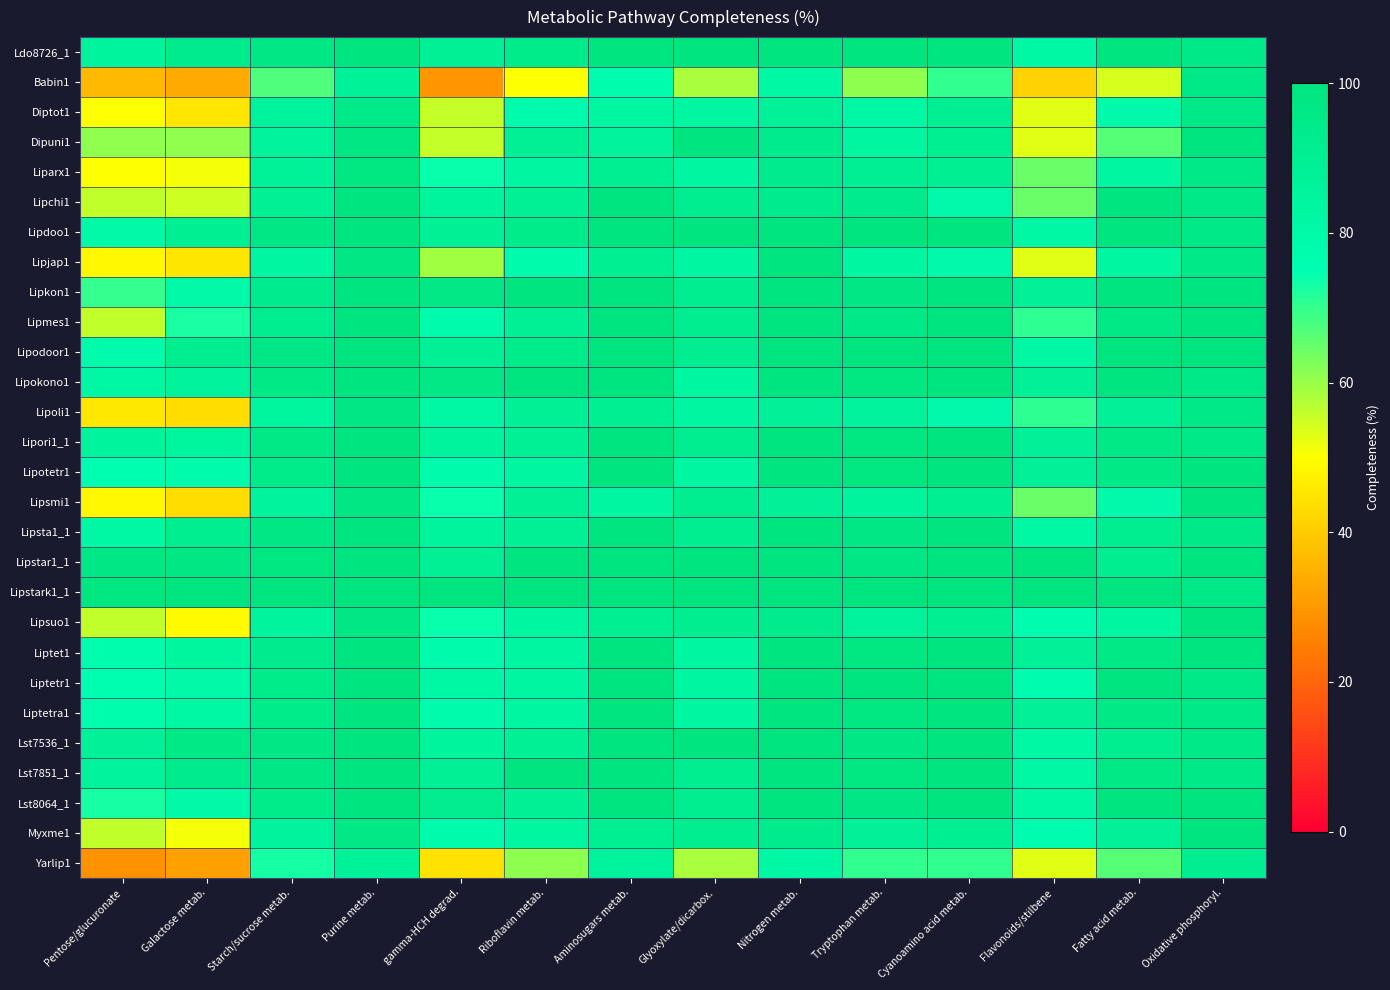

Reading left to right, list all the values displayed in this chart.

Ldo8726_1: Pentose/glucuronate=84.8	Galactose metab.=94.1	Starch/sucrose metab.=96.8	Purine metab.=100.0	gamma-HCH degrad.=88.9	Riboflavin metab.=94.4	Aminosugars metab.=100.0	Glyoxylate/dicarbox.=100.0	Nitrogen metab.=100.0	Tryptophan metab.=100.0	Cyanoamino acid metab.=100.0	Flavonoids/stilbene=82.3	Fatty acid metab.=100.0	Oxidative phosphoryl.=95.7
Babin1: Pentose/glucuronate=36.4	Galactose metab.=33.3	Starch/sucrose metab.=67.5	Purine metab.=87.0	gamma-HCH degrad.=29.6	Riboflavin metab.=50.0	Aminosugars metab.=76.7	Glyoxylate/dicarbox.=58.3	Nitrogen metab.=81.2	Tryptophan metab.=61.2	Cyanoamino acid metab.=70.0	Flavonoids/stilbene=41.2	Fatty acid metab.=54.2	Oxidative phosphoryl.=95.7
Diptot1: Pentose/glucuronate=50.0	Galactose metab.=45.1	Starch/sucrose metab.=85.7	Purine metab.=94.7	gamma-HCH degrad.=55.6	Riboflavin metab.=77.8	Aminosugars metab.=83.3	Glyoxylate/dicarbox.=83.3	Nitrogen metab.=87.5	Tryptophan metab.=82.1	Cyanoamino acid metab.=90.0	Flavonoids/stilbene=52.9	Fatty acid metab.=79.2	Oxidative phosphoryl.=95.7
Dipuni1: Pentose/glucuronate=60.6	Galactose metab.=60.8	Starch/sucrose metab.=86.5	Purine metab.=97.6	gamma-HCH degrad.=55.6	Riboflavin metab.=88.9	Aminosugars metab.=86.7	Glyoxylate/dicarbox.=100.0	Nitrogen metab.=93.8	Tryptophan metab.=83.6	Cyanoamino acid metab.=90.0	Flavonoids/stilbene=52.9	Fatty acid metab.=66.7	Oxidative phosphoryl.=100.0
Liparx1: Pentose/glucuronate=50.0	Galactose metab.=51.0	Starch/sucrose metab.=87.3	Purine metab.=98.8	gamma-HCH degrad.=74.1	Riboflavin metab.=83.3	Aminosugars metab.=90.0	Glyoxylate/dicarbox.=83.3	Nitrogen metab.=93.8	Tryptophan metab.=89.5	Cyanoamino acid metab.=90.0	Flavonoids/stilbene=64.7	Fatty acid metab.=83.3	Oxidative phosphoryl.=95.7
Lipchi1: Pentose/glucuronate=56.1	Galactose metab.=54.9	Starch/sucrose metab.=88.9	Purine metab.=99.4	gamma-HCH degrad.=85.2	Riboflavin metab.=88.9	Aminosugars metab.=100.0	Glyoxylate/dicarbox.=91.7	Nitrogen metab.=93.8	Tryptophan metab.=94.0	Cyanoamino acid metab.=80.0	Flavonoids/stilbene=64.7	Fatty acid metab.=100.0	Oxidative phosphoryl.=95.7
Lipdoo1: Pentose/glucuronate=80.3	Galactose metab.=90.2	Starch/sucrose metab.=96.8	Purine metab.=100.0	gamma-HCH degrad.=88.9	Riboflavin metab.=94.4	Aminosugars metab.=100.0	Glyoxylate/dicarbox.=100.0	Nitrogen metab.=100.0	Tryptophan metab.=100.0	Cyanoamino acid metab.=100.0	Flavonoids/stilbene=82.3	Fatty acid metab.=100.0	Oxidative phosphoryl.=95.7
Lipjap1: Pentose/glucuronate=48.5	Galactose metab.=45.1	Starch/sucrose metab.=83.3	Purine metab.=97.6	gamma-HCH degrad.=59.3	Riboflavin metab.=77.8	Aminosugars metab.=90.0	Glyoxylate/dicarbox.=83.3	Nitrogen metab.=100.0	Tryptophan metab.=83.6	Cyanoamino acid metab.=80.0	Flavonoids/stilbene=52.9	Fatty acid metab.=83.3	Oxidative phosphoryl.=95.7
Lipkon1: Pentose/glucuronate=69.7	Galactose metab.=80.4	Starch/sucrose metab.=93.7	Purine metab.=100.0	gamma-HCH degrad.=96.3	Riboflavin metab.=100.0	Aminosugars metab.=100.0	Glyoxylate/dicarbox.=91.7	Nitrogen metab.=100.0	Tryptophan metab.=97.0	Cyanoamino acid metab.=100.0	Flavonoids/stilbene=88.2	Fatty acid metab.=100.0	Oxidative phosphoryl.=100.0
Lipmes1: Pentose/glucuronate=56.1	Galactose metab.=72.5	Starch/sucrose metab.=92.1	Purine metab.=99.4	gamma-HCH degrad.=77.8	Riboflavin metab.=88.9	Aminosugars metab.=100.0	Glyoxylate/dicarbox.=91.7	Nitrogen metab.=100.0	Tryptophan metab.=95.5	Cyanoamino acid metab.=100.0	Flavonoids/stilbene=70.6	Fatty acid metab.=95.8	Oxidative phosphoryl.=100.0
Lipodoor1: Pentose/glucuronate=78.8	Galactose metab.=92.2	Starch/sucrose metab.=96.8	Purine metab.=100.0	gamma-HCH degrad.=88.9	Riboflavin metab.=94.4	Aminosugars metab.=100.0	Glyoxylate/dicarbox.=91.7	Nitrogen metab.=100.0	Tryptophan metab.=100.0	Cyanoamino acid metab.=100.0	Flavonoids/stilbene=82.3	Fatty acid metab.=100.0	Oxidative phosphoryl.=100.0
Lipokono1: Pentose/glucuronate=81.8	Galactose metab.=86.3	Starch/sucrose metab.=96.0	Purine metab.=100.0	gamma-HCH degrad.=96.3	Riboflavin metab.=100.0	Aminosugars metab.=100.0	Glyoxylate/dicarbox.=83.3	Nitrogen metab.=100.0	Tryptophan metab.=98.5	Cyanoamino acid metab.=100.0	Flavonoids/stilbene=88.2	Fatty acid metab.=100.0	Oxidative phosphoryl.=95.7
Lipoli1: Pentose/glucuronate=45.5	Galactose metab.=43.1	Starch/sucrose metab.=84.1	Purine metab.=97.0	gamma-HCH degrad.=81.5	Riboflavin metab.=88.9	Aminosugars metab.=90.0	Glyoxylate/dicarbox.=83.3	Nitrogen metab.=87.5	Tryptophan metab.=86.6	Cyanoamino acid metab.=80.0	Flavonoids/stilbene=70.6	Fatty acid metab.=87.5	Oxidative phosphoryl.=95.7
Lipori1_1: Pentose/glucuronate=84.8	Galactose metab.=84.3	Starch/sucrose metab.=96.0	Purine metab.=100.0	gamma-HCH degrad.=85.2	Riboflavin metab.=88.9	Aminosugars metab.=100.0	Glyoxylate/dicarbox.=91.7	Nitrogen metab.=100.0	Tryptophan metab.=98.5	Cyanoamino acid metab.=100.0	Flavonoids/stilbene=88.2	Fatty acid metab.=95.8	Oxidative phosphoryl.=95.7
Lipotetr1: Pentose/glucuronate=75.8	Galactose metab.=78.4	Starch/sucrose metab.=94.4	Purine metab.=100.0	gamma-HCH degrad.=77.8	Riboflavin metab.=83.3	Aminosugars metab.=100.0	Glyoxylate/dicarbox.=83.3	Nitrogen metab.=100.0	Tryptophan metab.=98.5	Cyanoamino acid metab.=100.0	Flavonoids/stilbene=88.2	Fatty acid metab.=95.8	Oxidative phosphoryl.=100.0
Lipsmi1: Pentose/glucuronate=48.5	Galactose metab.=43.1	Starch/sucrose metab.=85.7	Purine metab.=97.6	gamma-HCH degrad.=74.1	Riboflavin metab.=88.9	Aminosugars metab.=83.3	Glyoxylate/dicarbox.=91.7	Nitrogen metab.=87.5	Tryptophan metab.=85.1	Cyanoamino acid metab.=90.0	Flavonoids/stilbene=64.7	Fatty acid metab.=79.2	Oxidative phosphoryl.=100.0
Lipsta1_1: Pentose/glucuronate=81.8	Galactose metab.=92.2	Starch/sucrose metab.=96.8	Purine metab.=100.0	gamma-HCH degrad.=85.2	Riboflavin metab.=88.9	Aminosugars metab.=100.0	Glyoxylate/dicarbox.=91.7	Nitrogen metab.=100.0	Tryptophan metab.=97.0	Cyanoamino acid metab.=100.0	Flavonoids/stilbene=82.3	Fatty acid metab.=91.7	Oxidative phosphoryl.=95.7
Lipstar1_1: Pentose/glucuronate=97.0	Galactose metab.=98.0	Starch/sucrose metab.=99.2	Purine metab.=100.0	gamma-HCH degrad.=88.9	Riboflavin metab.=100.0	Aminosugars metab.=100.0	Glyoxylate/dicarbox.=100.0	Nitrogen metab.=100.0	Tryptophan metab.=97.0	Cyanoamino acid metab.=100.0	Flavonoids/stilbene=100.0	Fatty acid metab.=91.7	Oxidative phosphoryl.=100.0
Lipstark1_1: Pentose/glucuronate=98.5	Galactose metab.=100.0	Starch/sucrose metab.=100.0	Purine metab.=100.0	gamma-HCH degrad.=100.0	Riboflavin metab.=100.0	Aminosugars metab.=100.0	Glyoxylate/dicarbox.=100.0	Nitrogen metab.=100.0	Tryptophan metab.=100.0	Cyanoamino acid metab.=100.0	Flavonoids/stilbene=100.0	Fatty acid metab.=100.0	Oxidative phosphoryl.=95.7
Lipsuo1: Pentose/glucuronate=56.1	Galactose metab.=49.0	Starch/sucrose metab.=84.9	Purine metab.=97.0	gamma-HCH degrad.=74.1	Riboflavin metab.=83.3	Aminosugars metab.=90.0	Glyoxylate/dicarbox.=91.7	Nitrogen metab.=93.8	Tryptophan metab.=86.6	Cyanoamino acid metab.=90.0	Flavonoids/stilbene=76.5	Fatty acid metab.=83.3	Oxidative phosphoryl.=100.0
Liptet1: Pentose/glucuronate=77.3	Galactose metab.=84.3	Starch/sucrose metab.=93.7	Purine metab.=99.4	gamma-HCH degrad.=77.8	Riboflavin metab.=83.3	Aminosugars metab.=100.0	Glyoxylate/dicarbox.=83.3	Nitrogen metab.=100.0	Tryptophan metab.=98.5	Cyanoamino acid metab.=100.0	Flavonoids/stilbene=88.2	Fatty acid metab.=95.8	Oxidative phosphoryl.=100.0
Liptetr1: Pentose/glucuronate=75.8	Galactose metab.=80.4	Starch/sucrose metab.=94.4	Purine metab.=100.0	gamma-HCH degrad.=81.5	Riboflavin metab.=83.3	Aminosugars metab.=100.0	Glyoxylate/dicarbox.=83.3	Nitrogen metab.=100.0	Tryptophan metab.=100.0	Cyanoamino acid metab.=100.0	Flavonoids/stilbene=76.5	Fatty acid metab.=100.0	Oxidative phosphoryl.=95.7
Liptetra1: Pentose/glucuronate=77.3	Galactose metab.=82.3	Starch/sucrose metab.=94.4	Purine metab.=99.4	gamma-HCH degrad.=77.8	Riboflavin metab.=83.3	Aminosugars metab.=100.0	Glyoxylate/dicarbox.=83.3	Nitrogen metab.=100.0	Tryptophan metab.=98.5	Cyanoamino acid metab.=100.0	Flavonoids/stilbene=88.2	Fatty acid metab.=95.8	Oxidative phosphoryl.=95.7
Lst7536_1: Pentose/glucuronate=87.9	Galactose metab.=96.1	Starch/sucrose metab.=96.8	Purine metab.=100.0	gamma-HCH degrad.=85.2	Riboflavin metab.=88.9	Aminosugars metab.=100.0	Glyoxylate/dicarbox.=100.0	Nitrogen metab.=100.0	Tryptophan metab.=97.0	Cyanoamino acid metab.=100.0	Flavonoids/stilbene=82.3	Fatty acid metab.=91.7	Oxidative phosphoryl.=95.7
Lst7851_1: Pentose/glucuronate=86.4	Galactose metab.=94.1	Starch/sucrose metab.=96.8	Purine metab.=100.0	gamma-HCH degrad.=88.9	Riboflavin metab.=100.0	Aminosugars metab.=100.0	Glyoxylate/dicarbox.=91.7	Nitrogen metab.=100.0	Tryptophan metab.=98.5	Cyanoamino acid metab.=100.0	Flavonoids/stilbene=82.3	Fatty acid metab.=95.8	Oxidative phosphoryl.=95.7
Lst8064_1: Pentose/glucuronate=72.7	Galactose metab.=80.4	Starch/sucrose metab.=94.4	Purine metab.=99.4	gamma-HCH degrad.=92.6	Riboflavin metab.=88.9	Aminosugars metab.=100.0	Glyoxylate/dicarbox.=91.7	Nitrogen metab.=100.0	Tryptophan metab.=97.0	Cyanoamino acid metab.=100.0	Flavonoids/stilbene=82.3	Fatty acid metab.=100.0	Oxidative phosphoryl.=100.0
Myxme1: Pentose/glucuronate=56.1	Galactose metab.=51.0	Starch/sucrose metab.=85.7	Purine metab.=96.5	gamma-HCH degrad.=77.8	Riboflavin metab.=83.3	Aminosugars metab.=90.0	Glyoxylate/dicarbox.=91.7	Nitrogen metab.=93.8	Tryptophan metab.=88.1	Cyanoamino acid metab.=90.0	Flavonoids/stilbene=76.5	Fatty acid metab.=87.5	Oxidative phosphoryl.=100.0
Yarlip1: Pentose/glucuronate=28.8	Galactose metab.=31.4	Starch/sucrose metab.=73.0	Purine metab.=87.0	gamma-HCH degrad.=44.4	Riboflavin metab.=61.1	Aminosugars metab.=86.7	Glyoxylate/dicarbox.=58.3	Nitrogen metab.=81.2	Tryptophan metab.=70.2	Cyanoamino acid metab.=70.0	Flavonoids/stilbene=52.9	Fatty acid metab.=66.7	Oxidative phosphoryl.=91.3